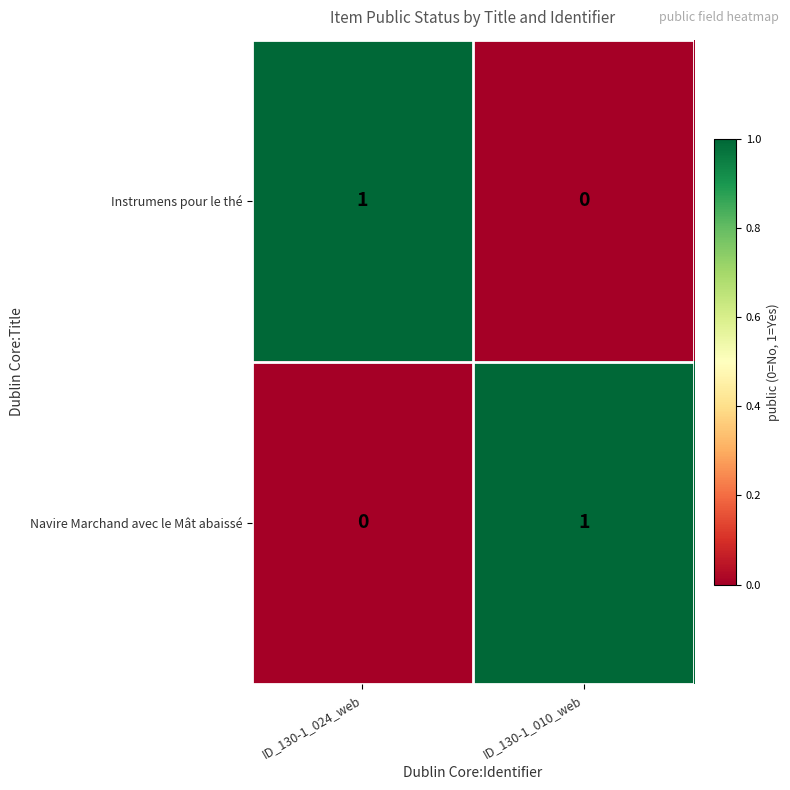

At how many categories does at least one series exceed 0?

2